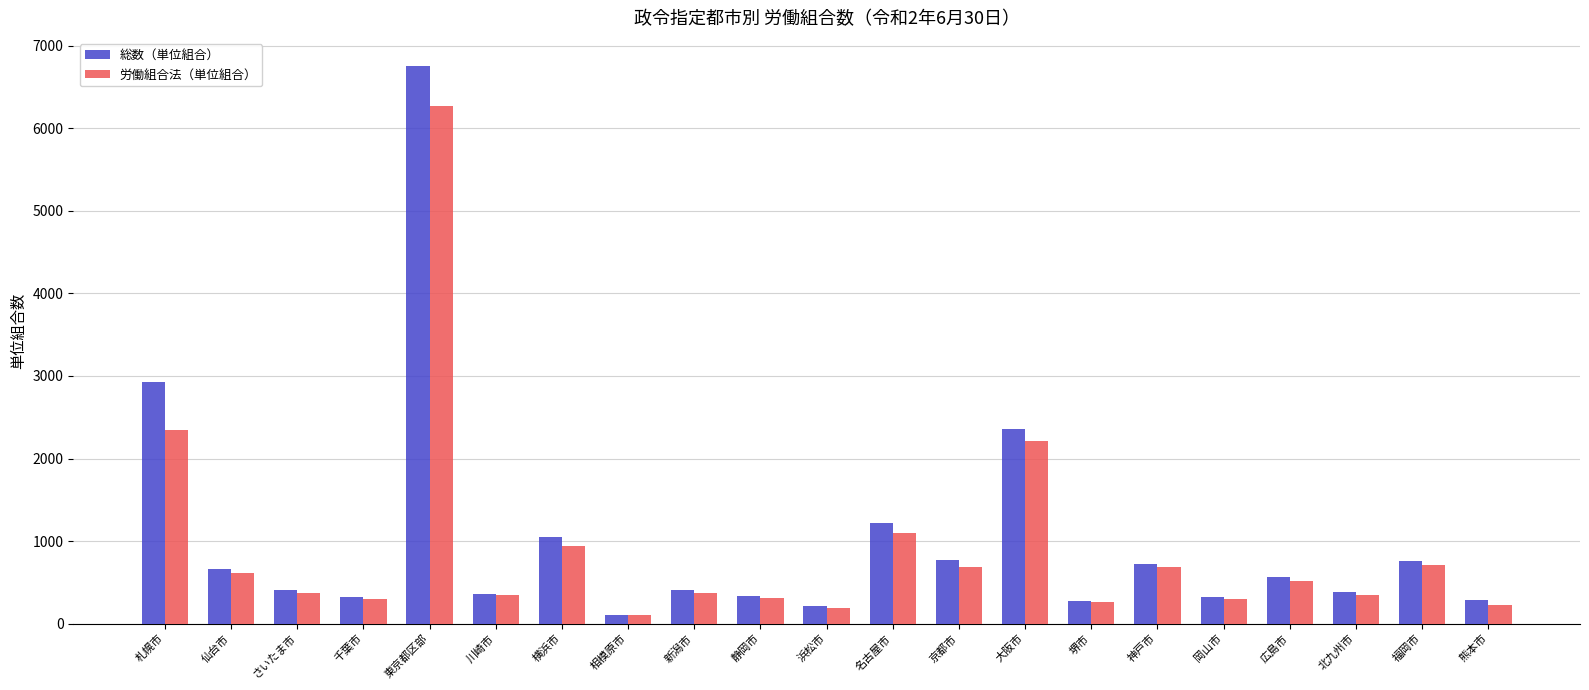

What is the difference between the maximum and minimum values in the 労働組合法（単位組合） series?

6167